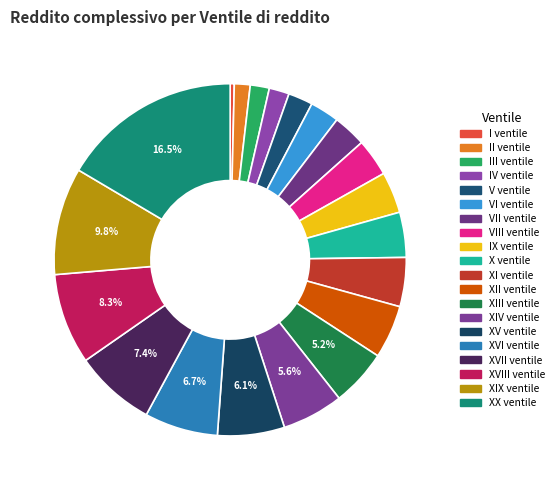

Does X ventile account for over 50% of the chart?

No